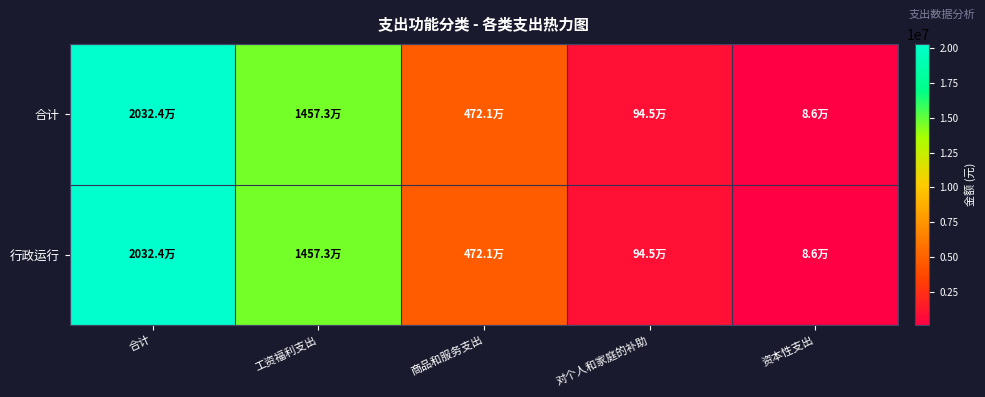

At which category is the sum across all series the highest?

合计